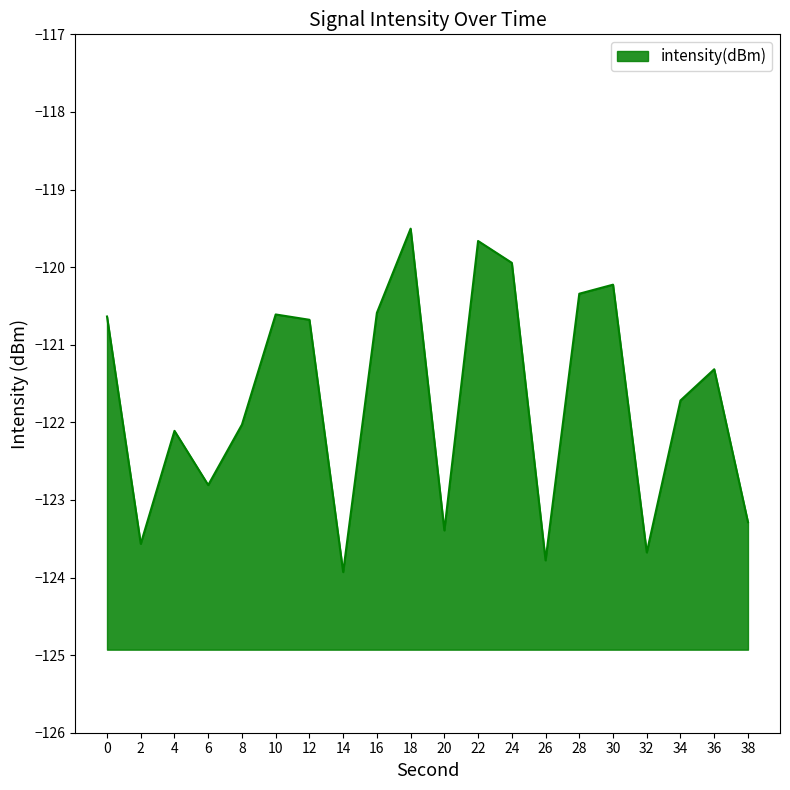

What is the difference between the values at 36 and 24?

1.4